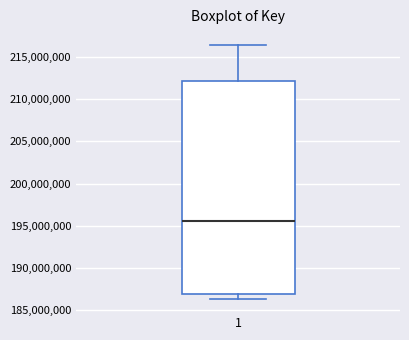

Where does the lower whisker of the box at x = 1 end on the y-axis? The values are not printed on the chart, so give them approximately, as read against the axis.

186500000